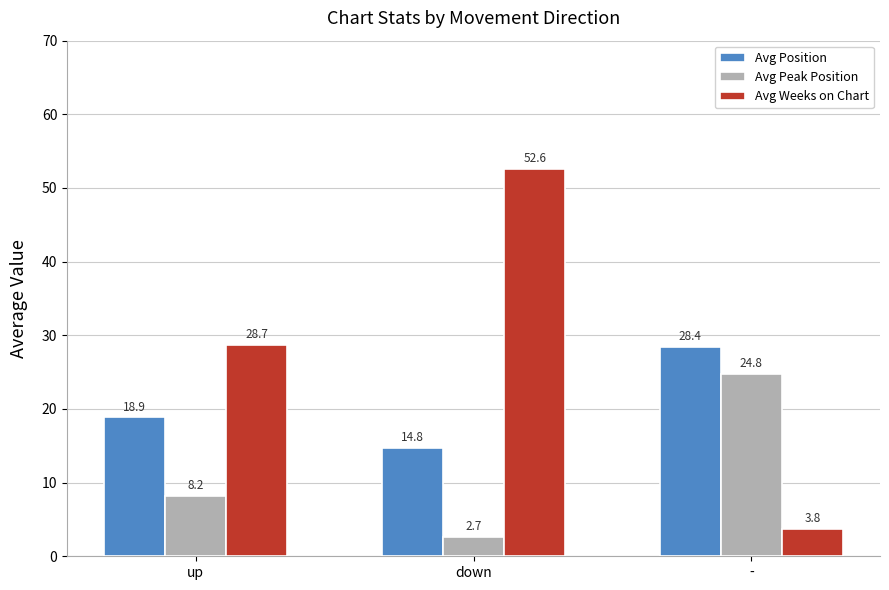

What is the value of the Avg Position bar at the 2nd from the left?

14.8